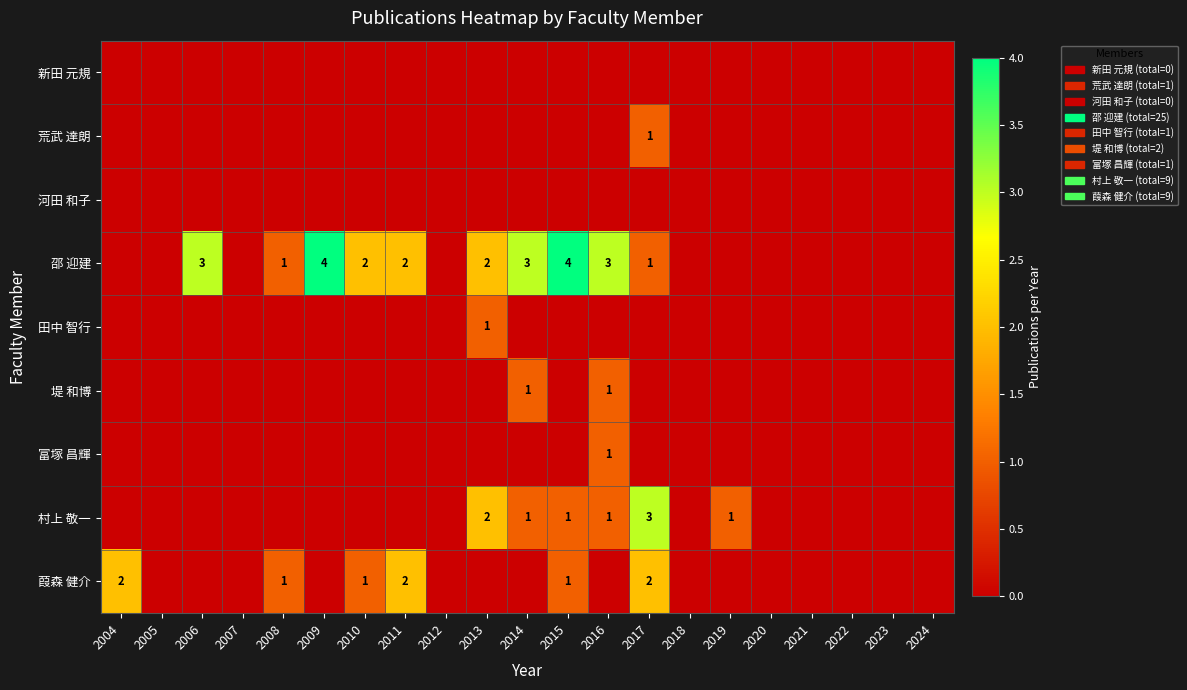

Which has a higher value, 2011 or 2023?

2011